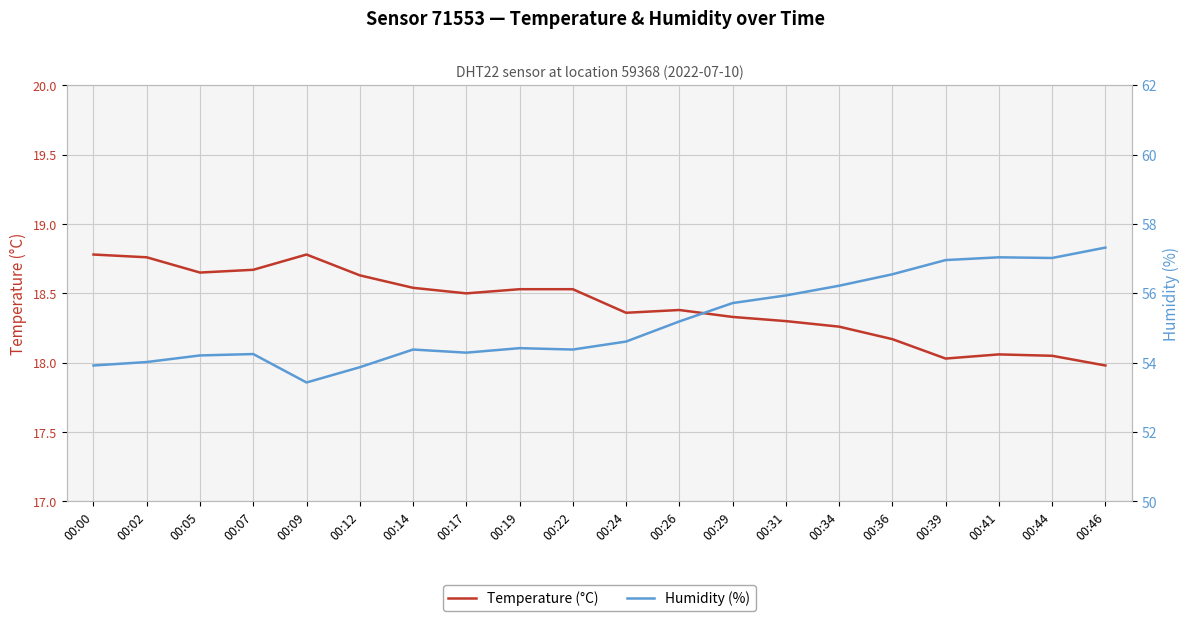

List the series in order of their overall mean, lowest first.

Temperature (°C), Humidity (%)